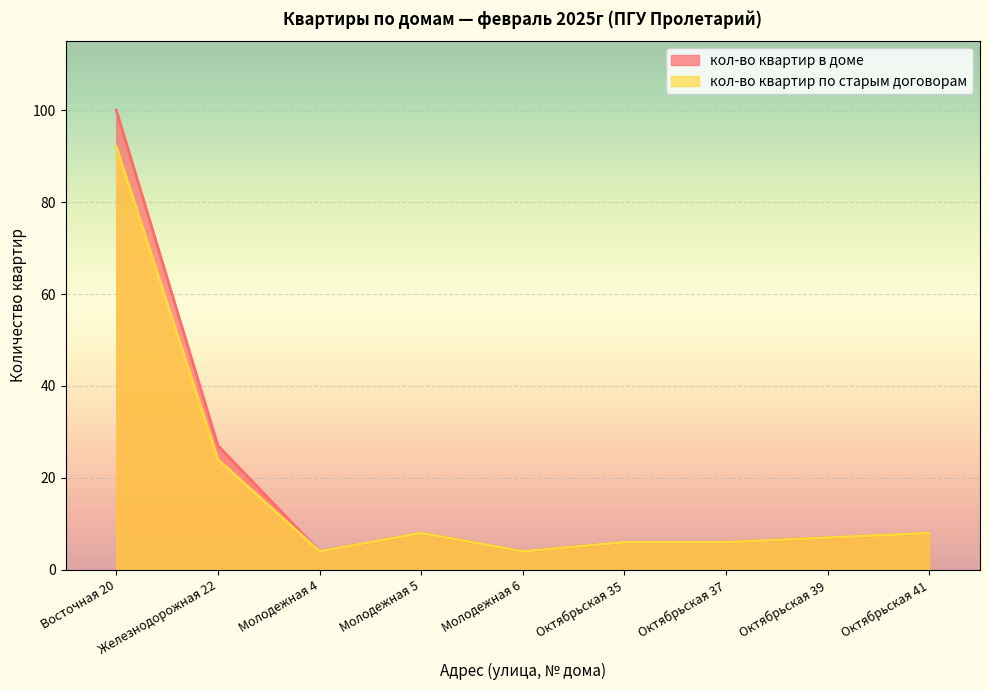

What position from the right is Октябрьская 37?

3